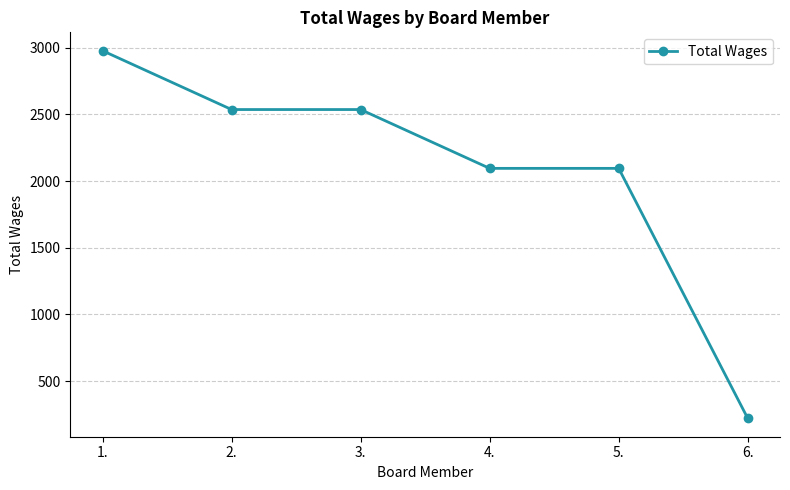

What is the ratio of the value at 3. to the value at 5.?

1.2